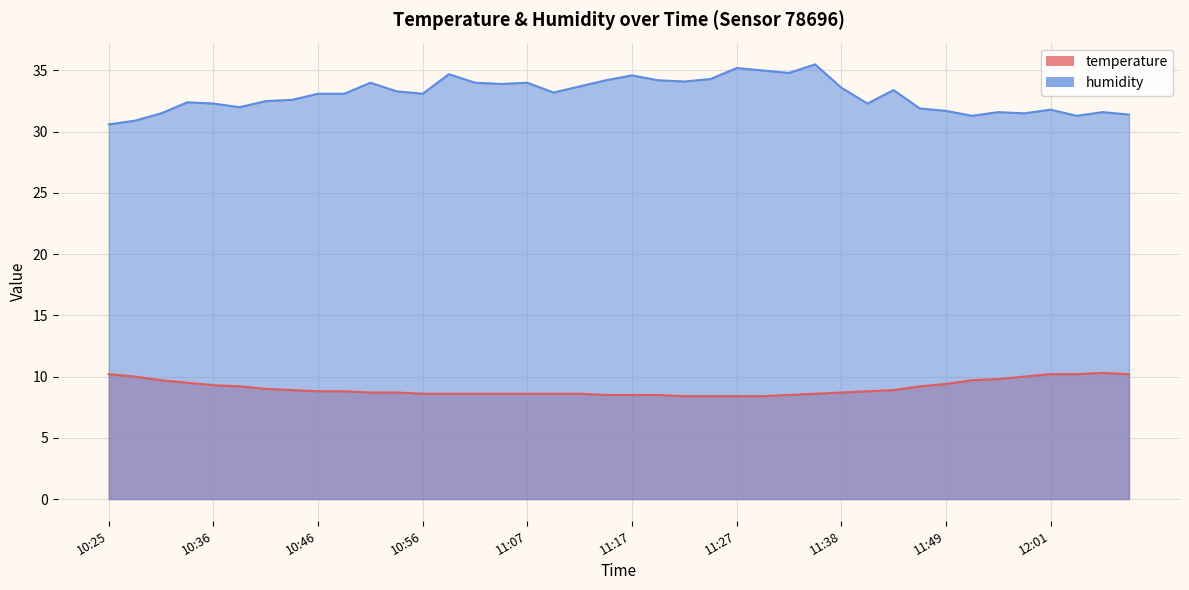

In humidity, how many points are lower than both neighbors (excluding endpoints)?

10